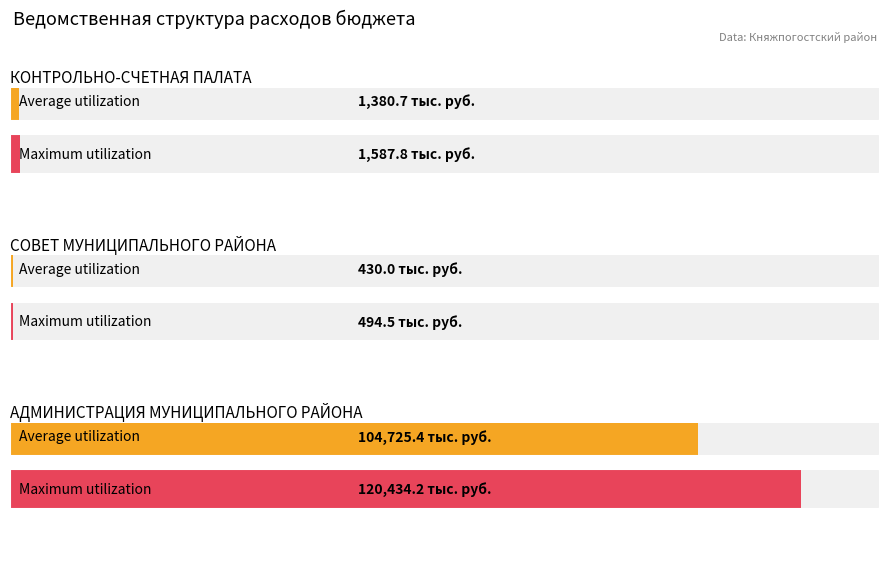

Which category has the lowest value across all series?

СОВЕТ МУНИЦИПАЛЬНОГО РАЙОНА